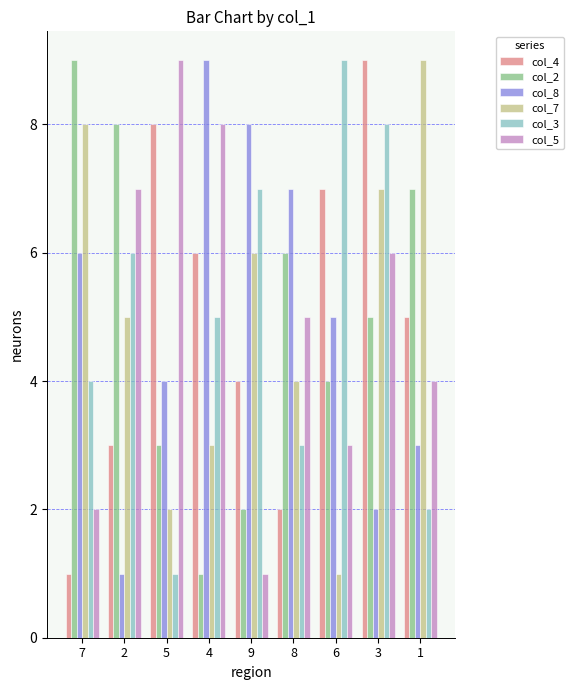

What is the difference between the maximum and second lowest values in the col_2 series?

7